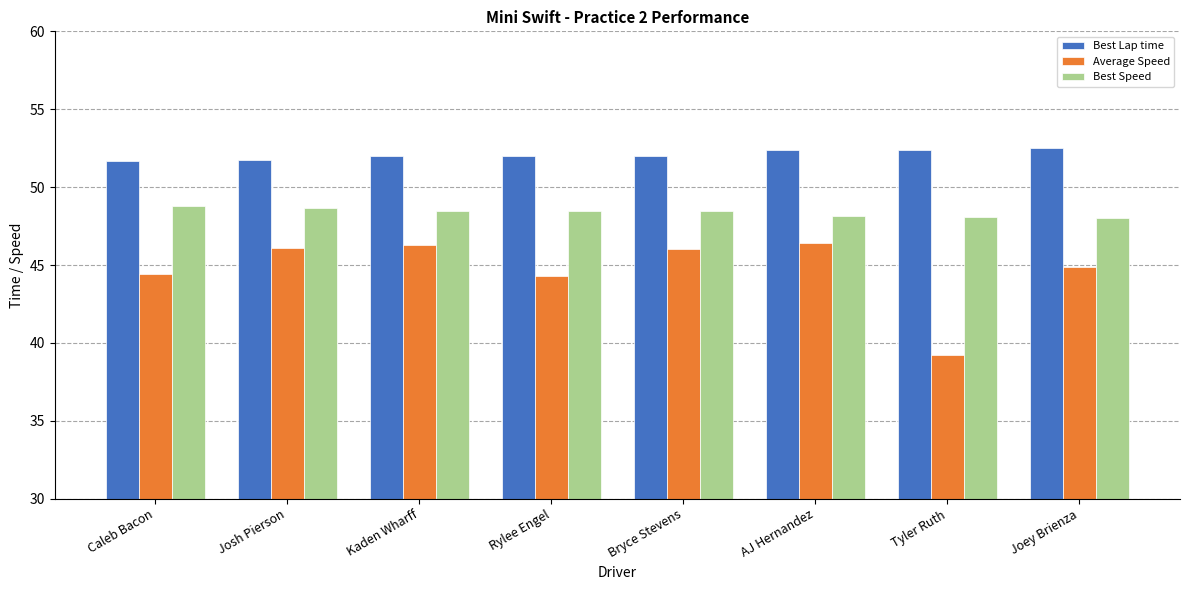

At how many categories does at least one series exceed 43?

8